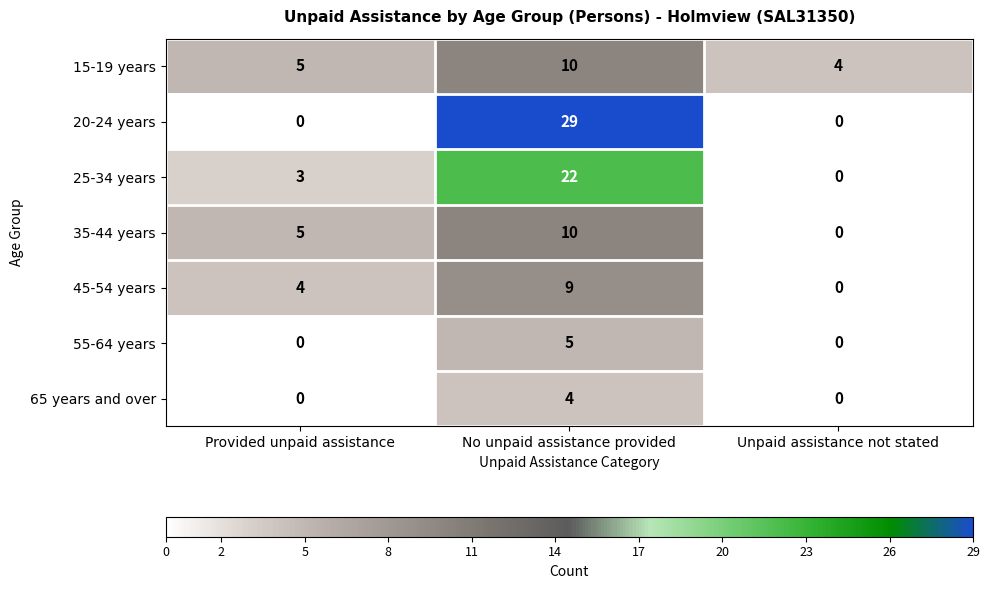

How many values in 55-64 years are above zero?

1